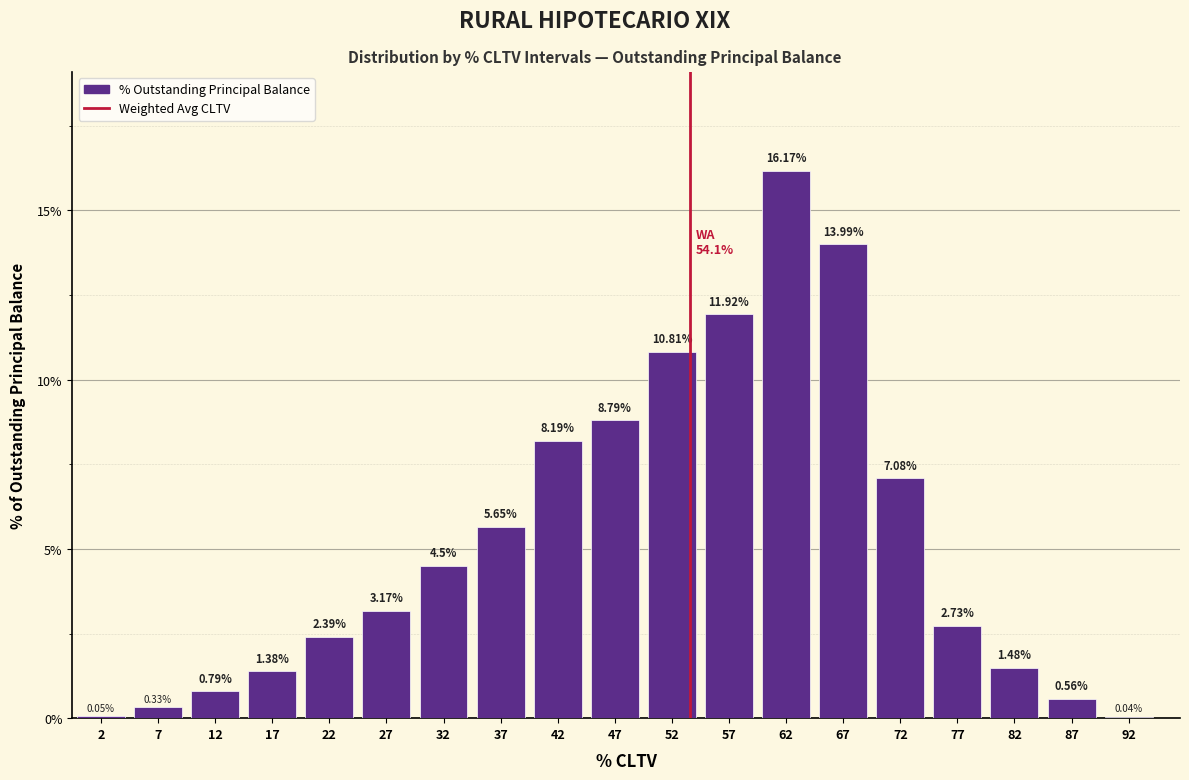

What is the sum of all values?

100.0